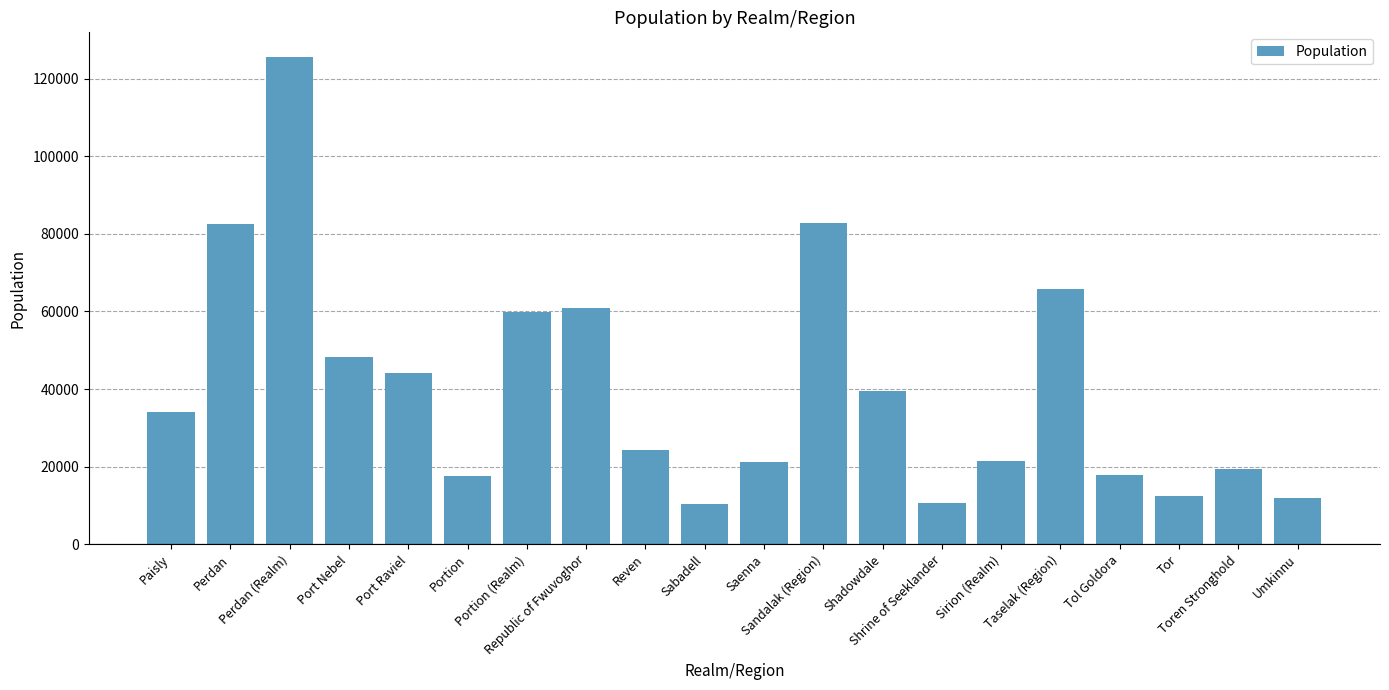

How many distinct data groups are displayed?

1